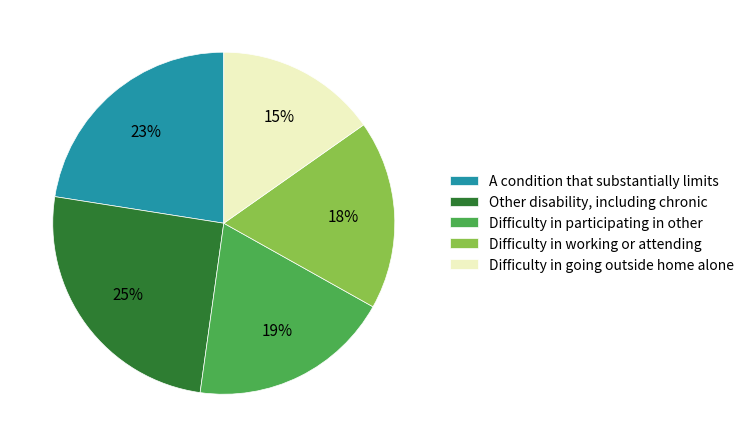

How many slices are in this pie chart?

5